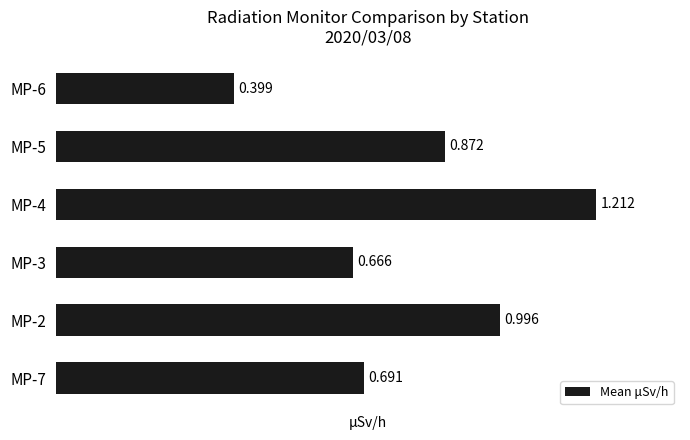

Are the bars horizontal?

Yes